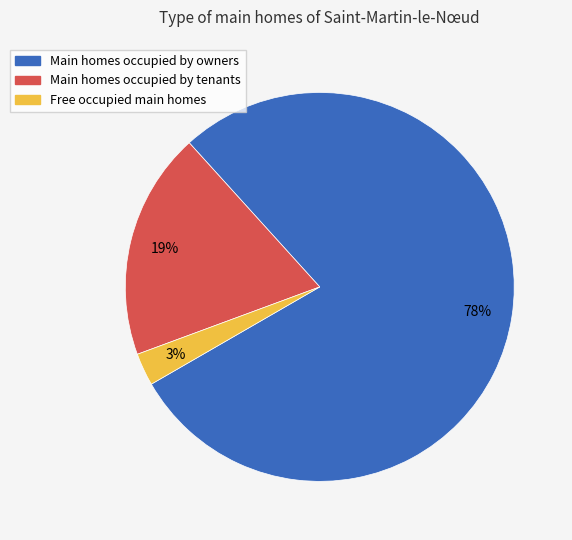

To the nearest percent, what is the average slice percentage?

33%